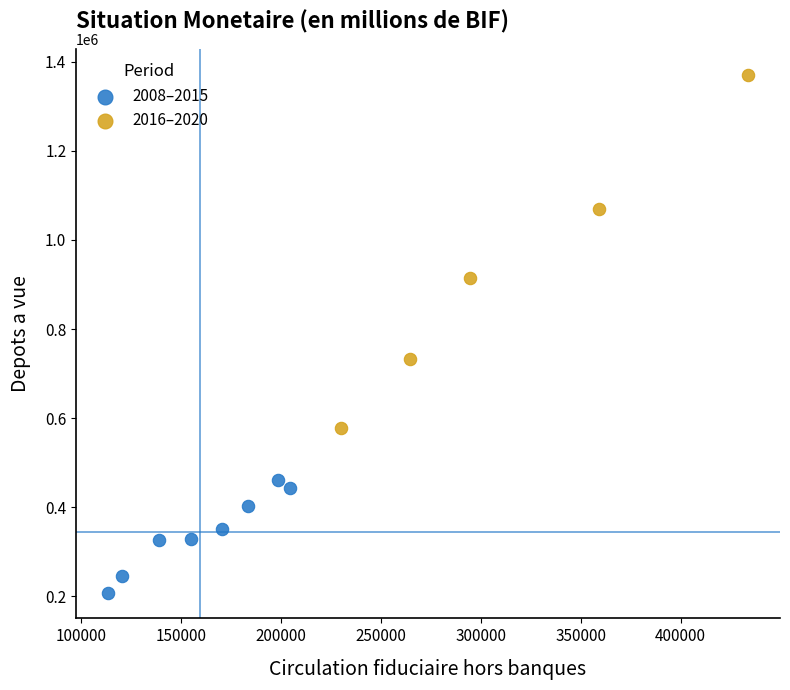

Which series reaches the minimum Y coordinate?

2008–2015